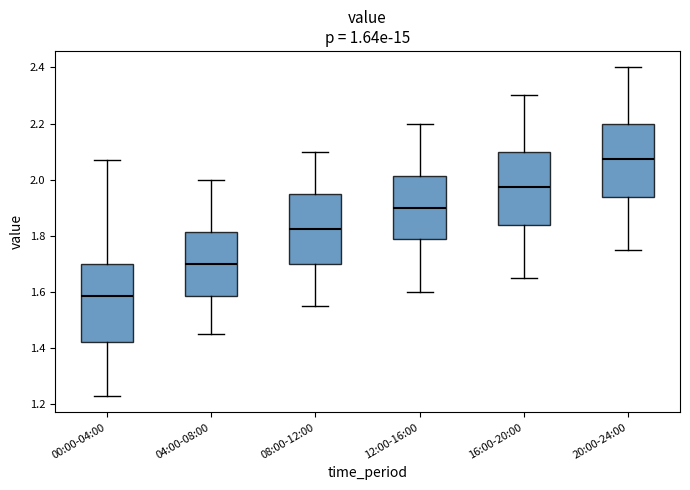

Reading left to right, transcribe this box plot: for each box, give where its median line is, the range the box spans, and where its two whiskers end, as read against the y-axis. The values are not printed on the chart, so give them approximately, as read against the axis.

00:00-04:00: median 1.58, box 1.42 to 1.70, whiskers 1.24 to 2.08
04:00-08:00: median 1.70, box 1.58 to 1.82, whiskers 1.46 to 2.00
08:00-12:00: median 1.82, box 1.70 to 1.96, whiskers 1.56 to 2.10
12:00-16:00: median 1.90, box 1.78 to 2.02, whiskers 1.60 to 2.20
16:00-20:00: median 1.98, box 1.84 to 2.10, whiskers 1.66 to 2.30
20:00-24:00: median 2.08, box 1.94 to 2.20, whiskers 1.76 to 2.40